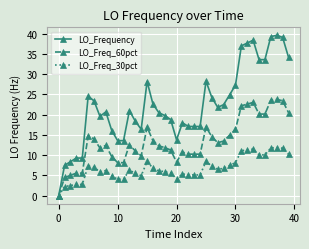

At how many categories does at least one series exceed 30?

9